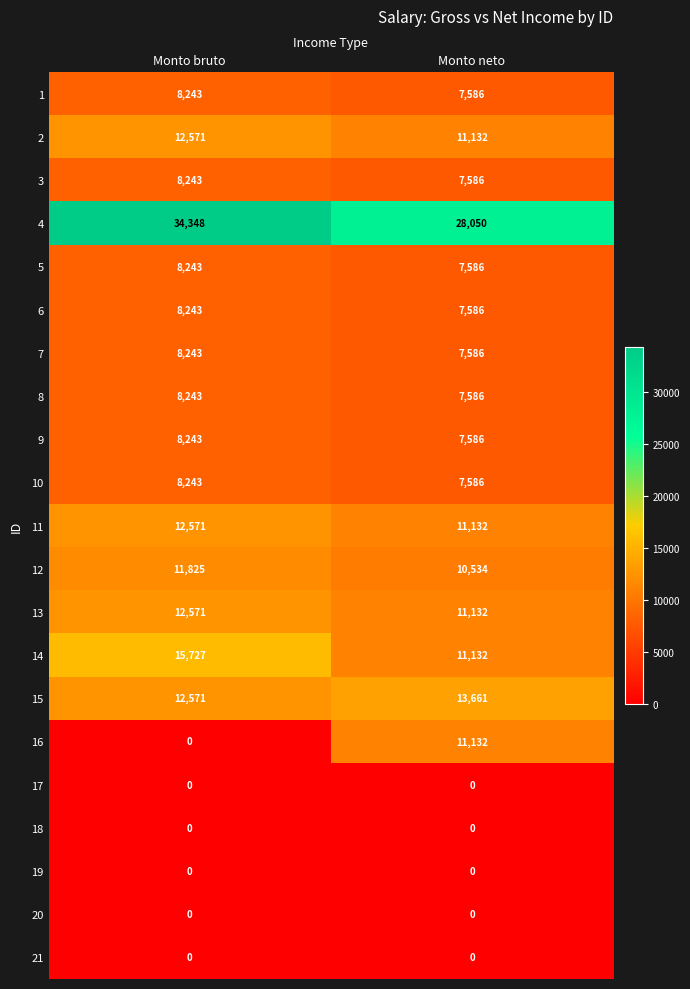

At which category does the chart reach its peak across all series?

Monto bruto